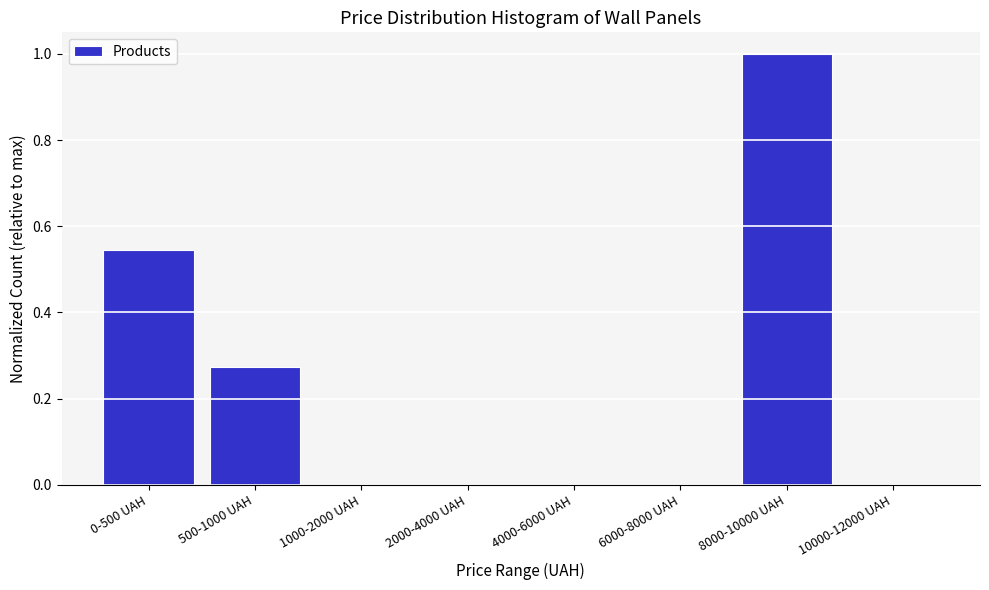

What is the sum of all values?

1.8